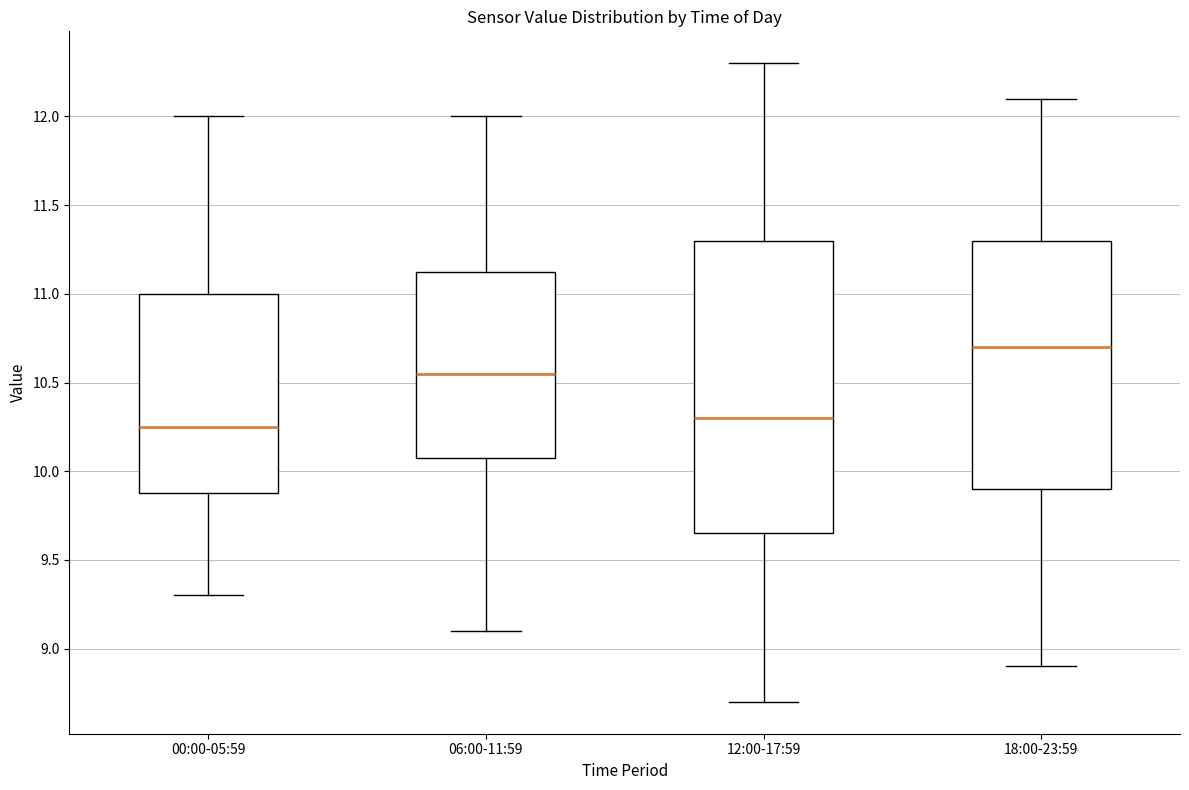

Reading left to right, transcribe this box plot: for each box, give where its median line is, the range the box spans, and where its two whiskers end, as read against the y-axis. The values are not printed on the chart, so give them approximately, as read against the axis.

00:00-05:59: median 10.25, box 9.90 to 11.00, whiskers 9.30 to 12.00
06:00-11:59: median 10.55, box 10.10 to 11.15, whiskers 9.10 to 12.00
12:00-17:59: median 10.30, box 9.65 to 11.30, whiskers 8.70 to 12.30
18:00-23:59: median 10.70, box 9.90 to 11.30, whiskers 8.90 to 12.10